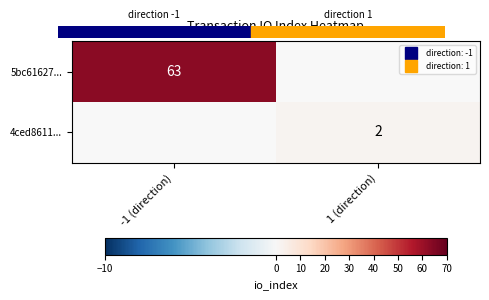

Is the value of 5bc61627... at 1 (direction) greater than the value of 4ced8611... at 1 (direction)?

No